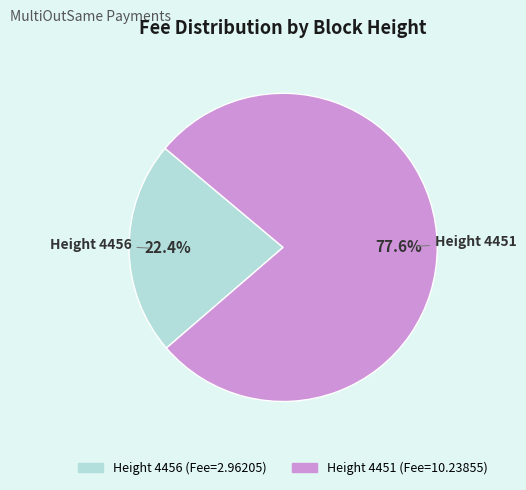

How many segments does this pie chart have?

2